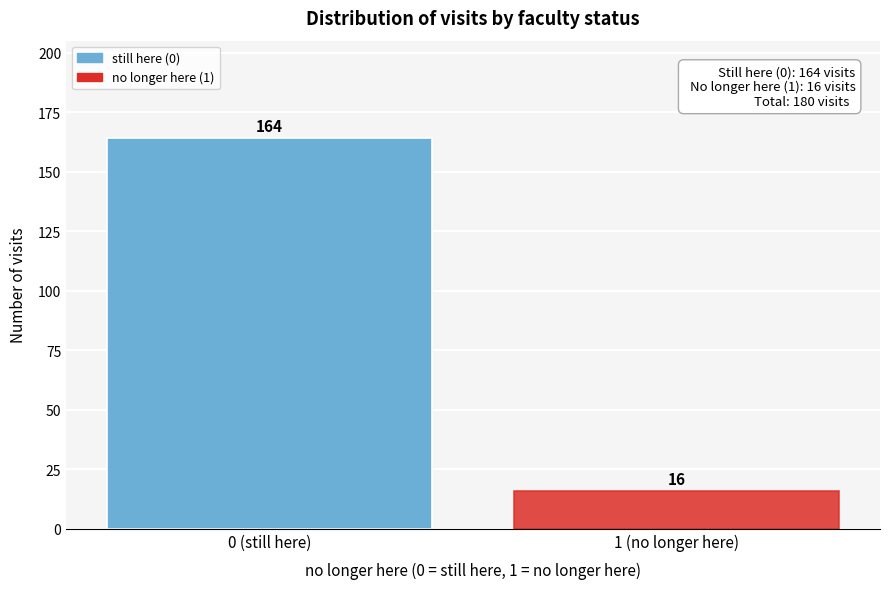

Reading left to right, extract all data points from this chart.

164	16